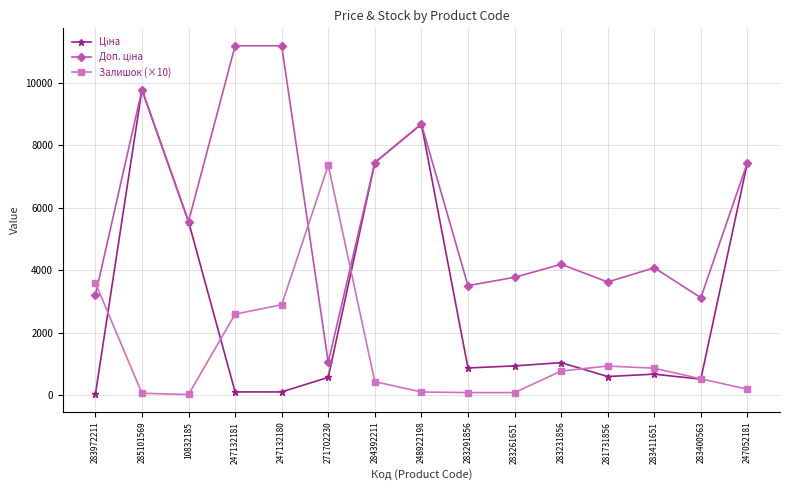

The Залишок (×10) series shows 3965.8 at 247132181. True or false?

False